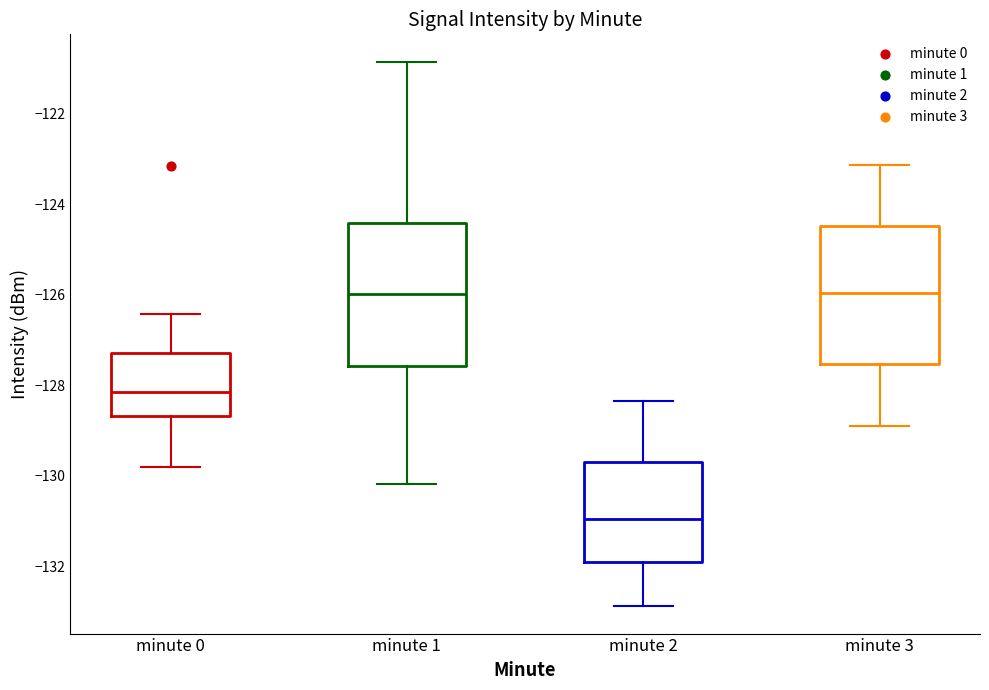

Where is the lower edge of the box for minute 2 on the y-axis? The values are not printed on the chart, so give them approximately, as read against the axis.

-131.8